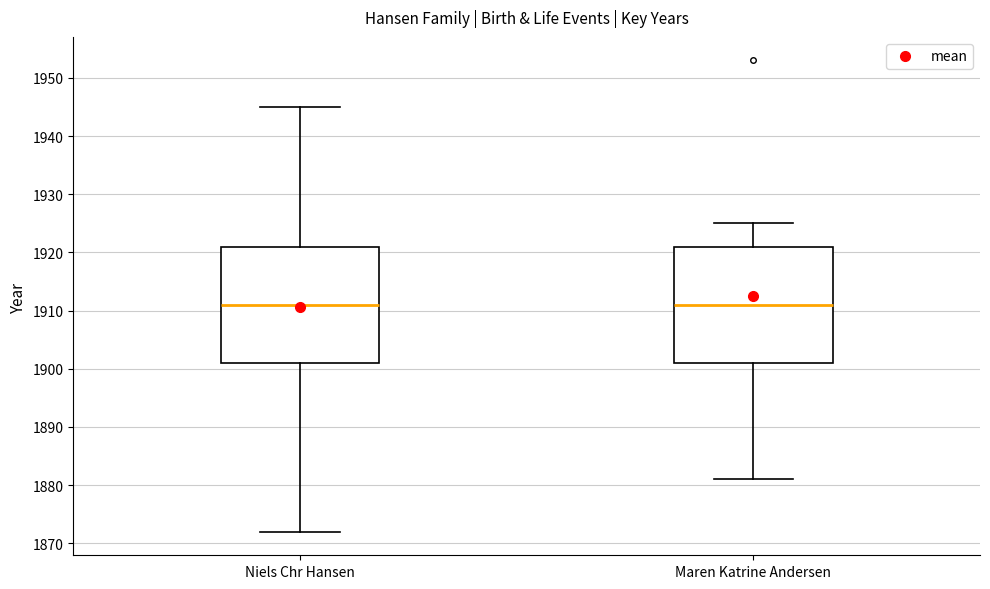

Reading left to right, transcribe this box plot: for each box, give where its median line is, the range the box spans, and where its two whiskers end, as read against the y-axis. The values are not printed on the chart, so give them approximately, as read against the axis.

Niels Chr Hansen: median 1911, box 1901 to 1921, whiskers 1872 to 1945
Maren Katrine Andersen: median 1911, box 1901 to 1921, whiskers 1881 to 1925